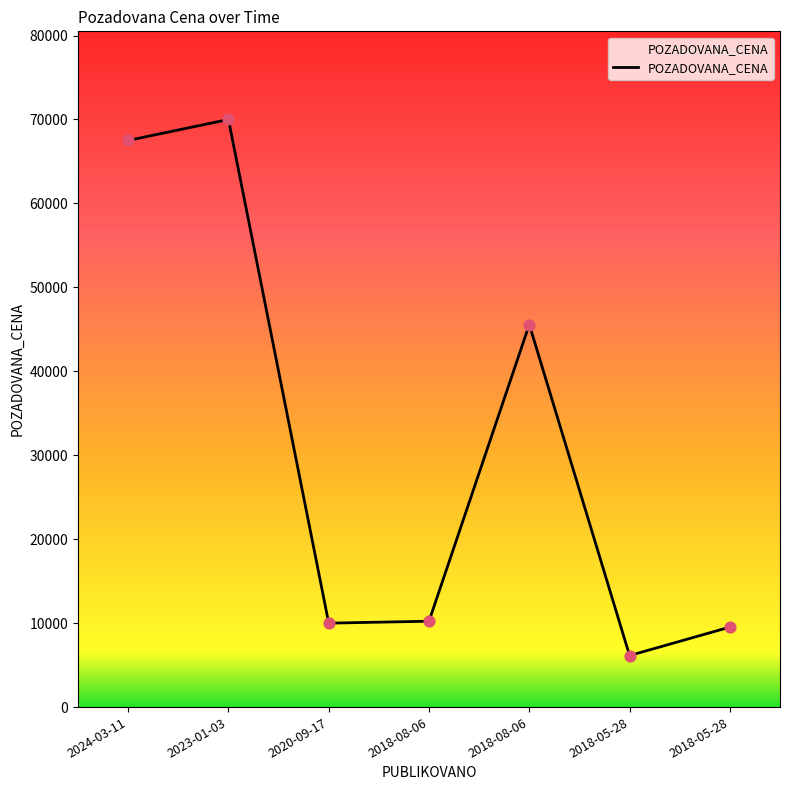

What is the ratio of the value at 2020-09-17 to the value at 2018-08-06?

1.0